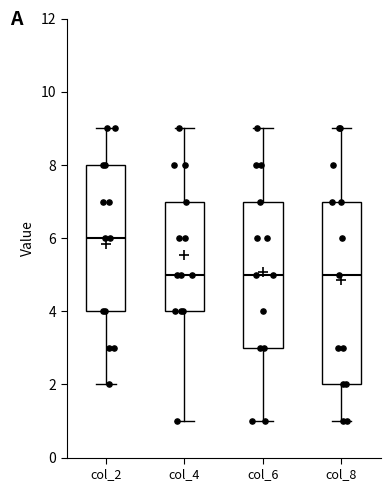

Where does the upper whisker of the box for col_8 end on the y-axis? The values are not printed on the chart, so give them approximately, as read against the axis.

9